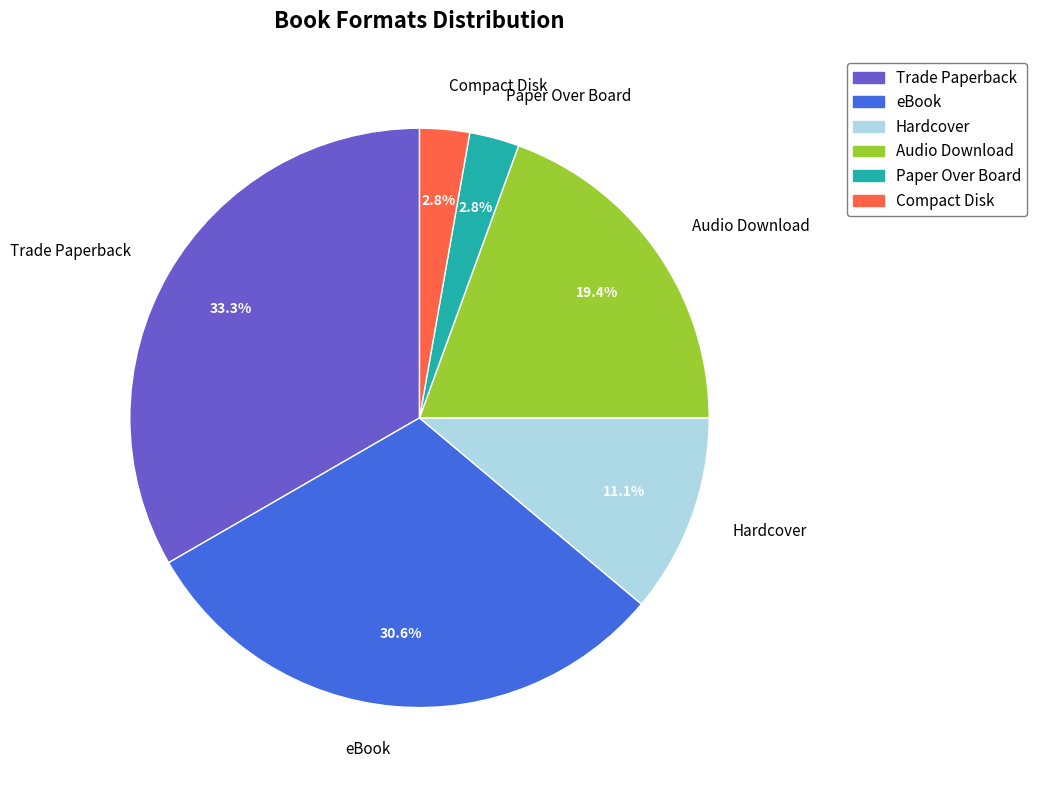

Do Audio Download and Trade Paperback together represent more than half of the pie?

Yes